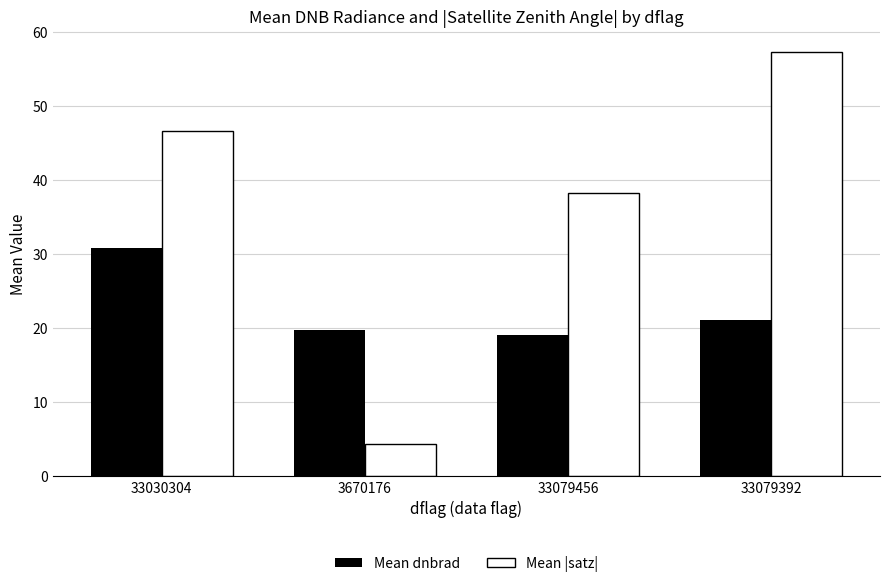

What is the difference between the Mean |satz| values at 33030304 and 33079392?

10.7